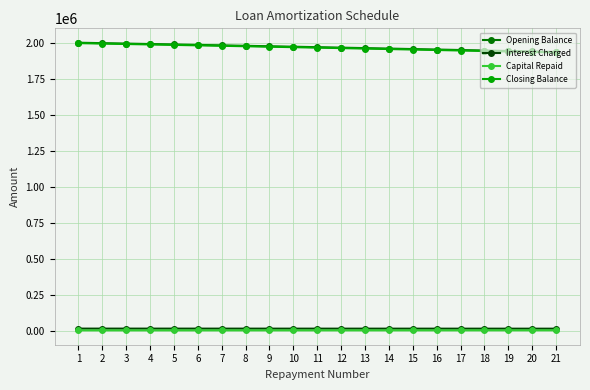

What is the maximum value shown in the chart?

2000000.0